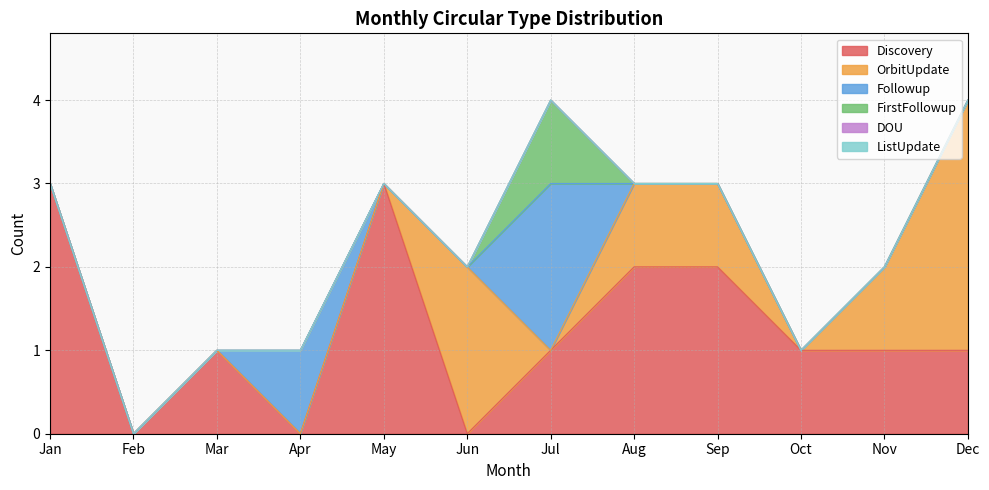

Which series has the largest total across all categories?

Discovery